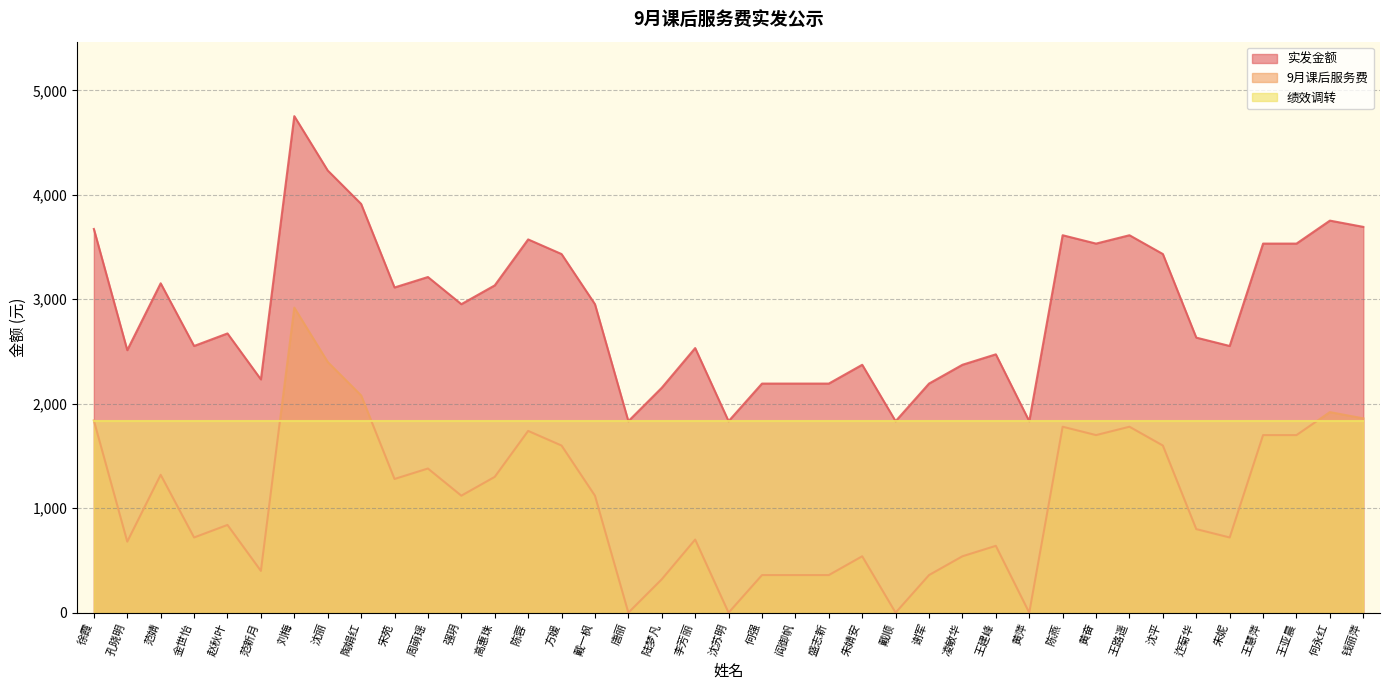

True or false: 实发金额 has a value of 5649 at 陶娟红.

False